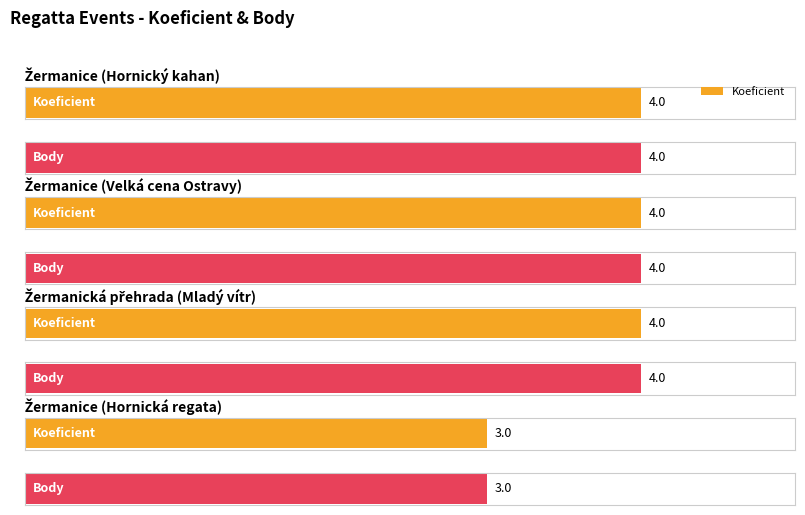

What position from the left is Žermanice (Velká cena Ostravy)?

2